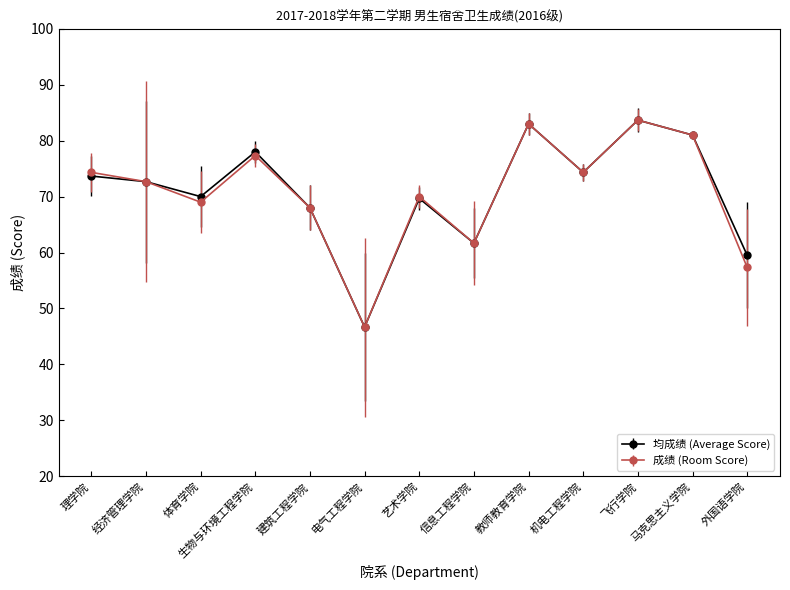

Which series changed the most between 理学院 and 生物与环境工程学院?

均成绩 (Average Score)